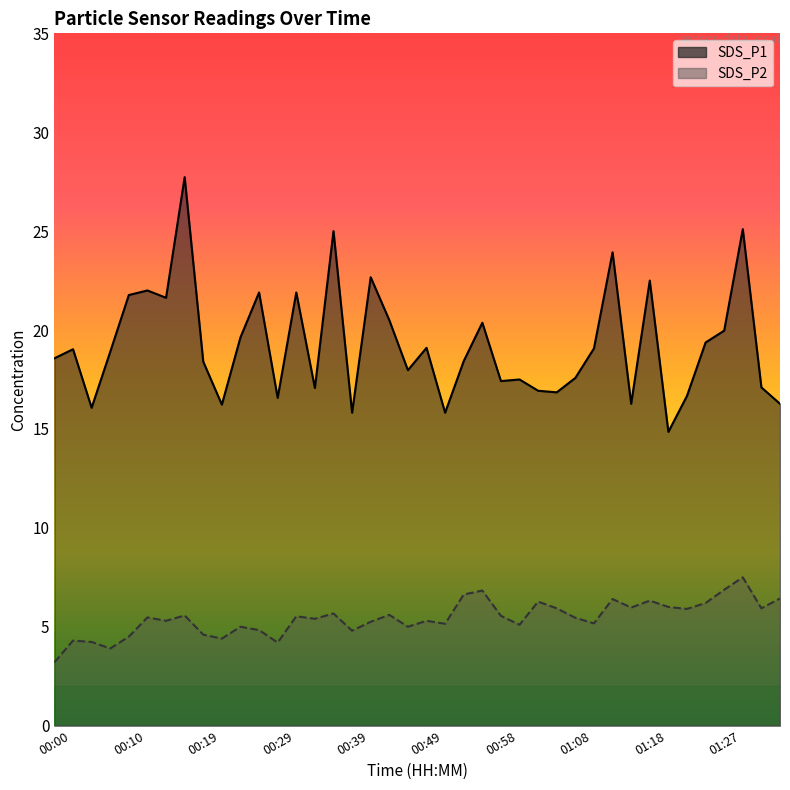

At which label does SDS_P2 reach its minimum?

00:00